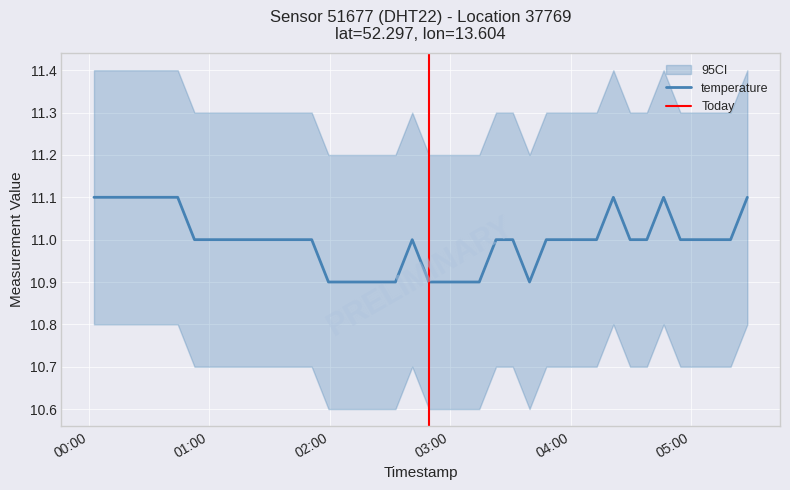

At which category does the data reach its first local valley?

2023-10-31T03:39:26